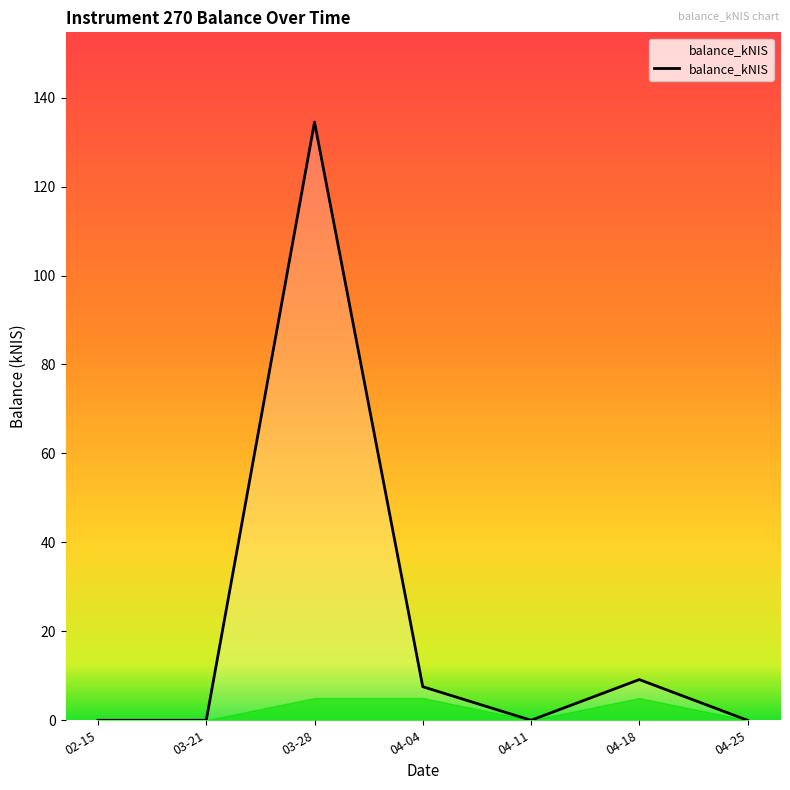

At which category does the data reach its first local peak?

03-28